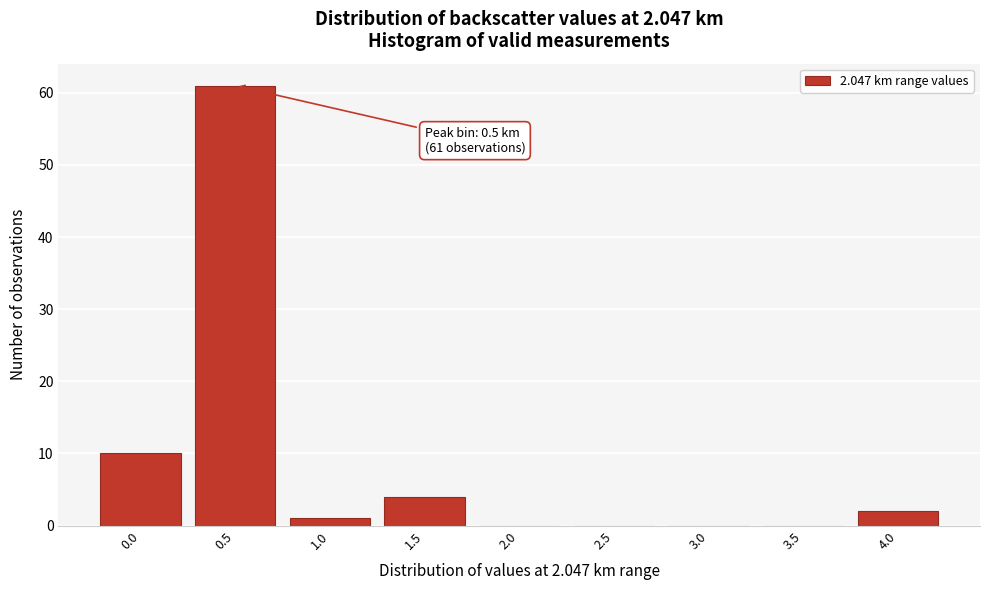

Reading left to right, extract all data points from this chart.

0.0=10	0.5=61	1.0=1	1.5=4	2.0=0	2.5=0	3.0=0	3.5=0	4.0=2